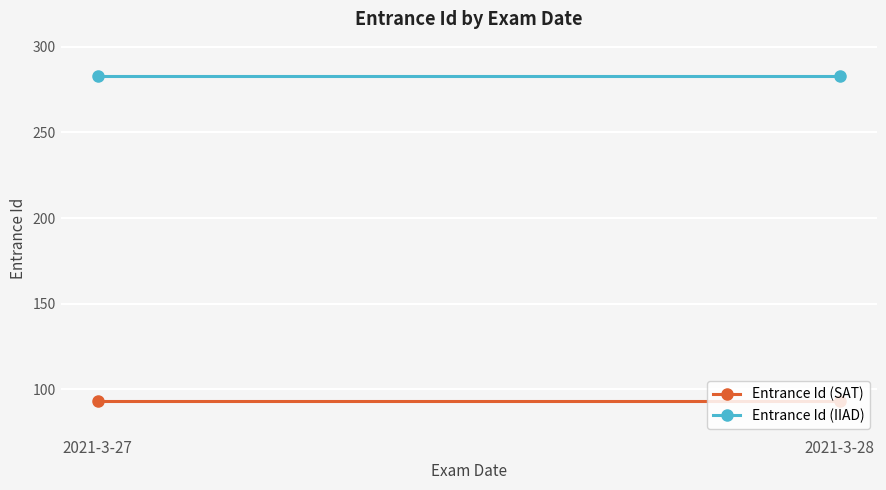

Reading right to left, extract all data points from this chart.

Entrance Id (SAT): 93	93
Entrance Id (IIAD): 283	283